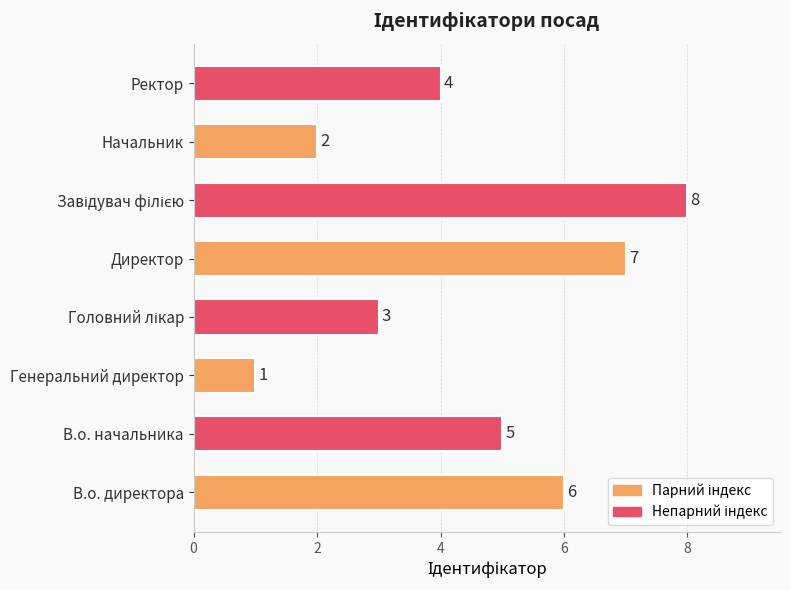

Is it true that the value at Начальник is 2?

True